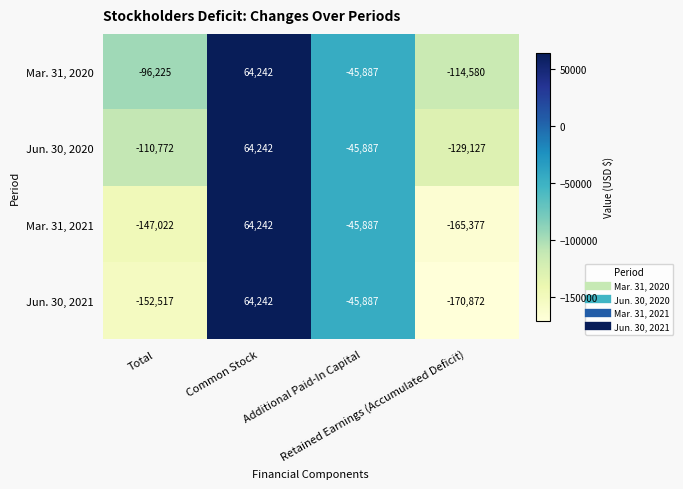

What is the minimum value shown in the chart?

-170872